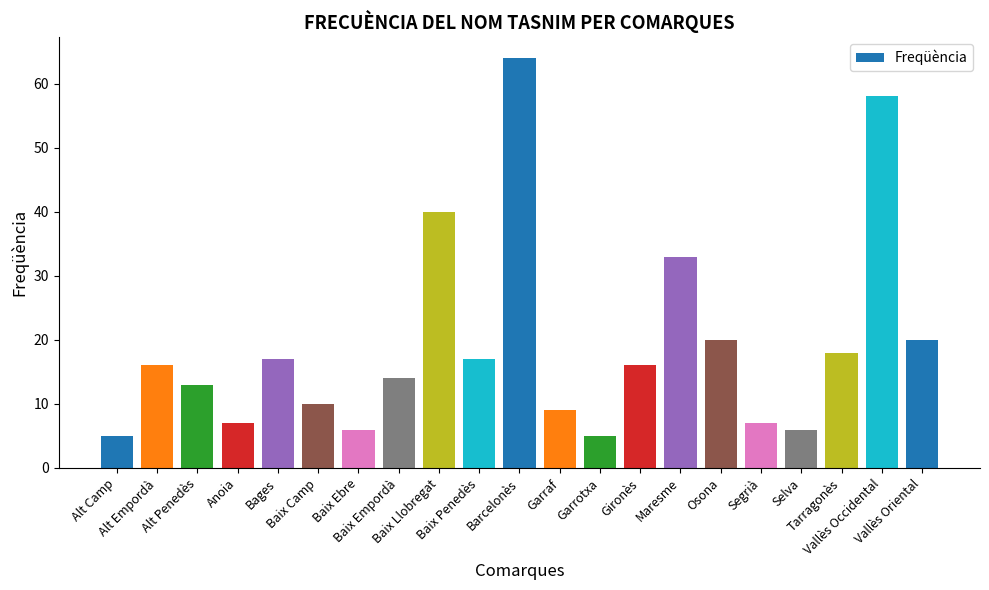

Is it true that the value at Vallès Occidental is 99?

False